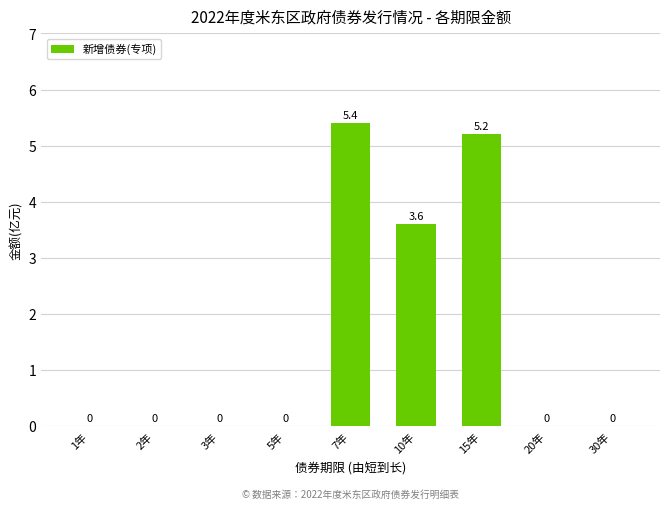

Which category has the highest value across all series?

7年